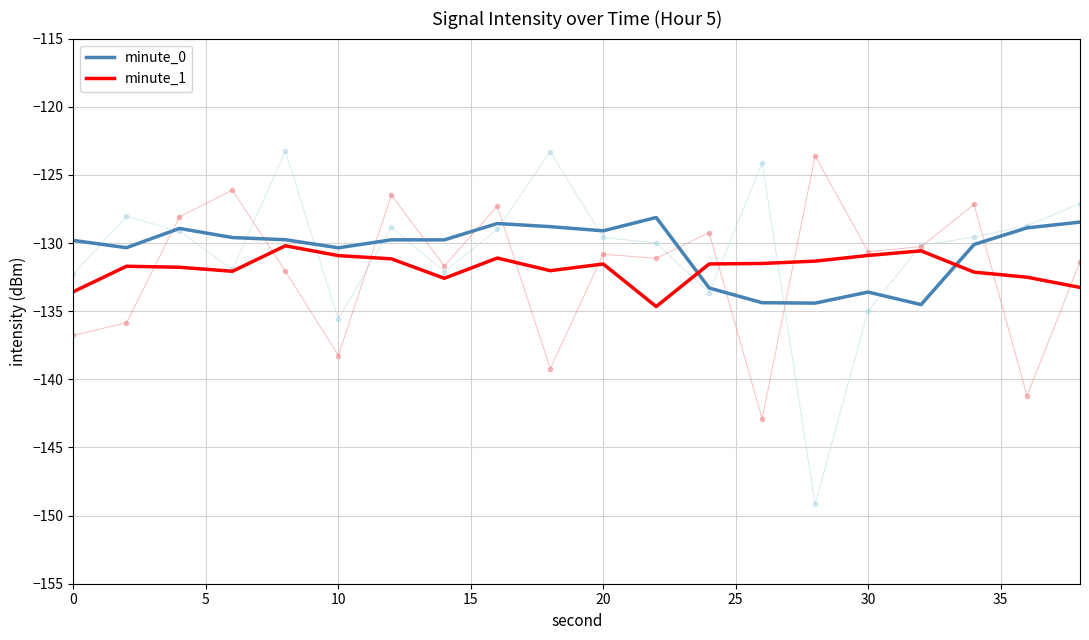

What is the minimum value for minute_0?

-134.5